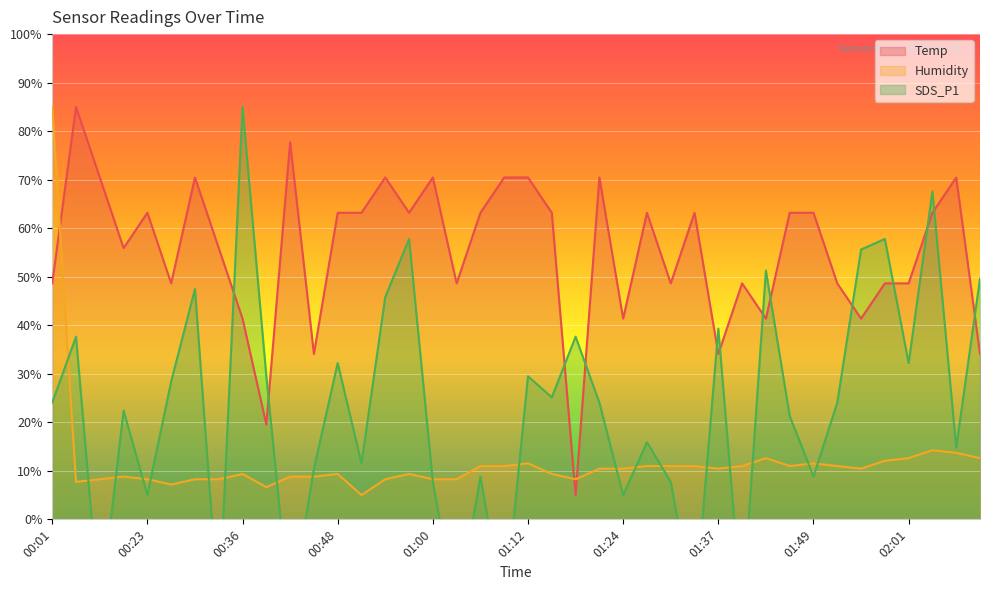

The Temp series shows 109.4 at 00:23. True or false?

False